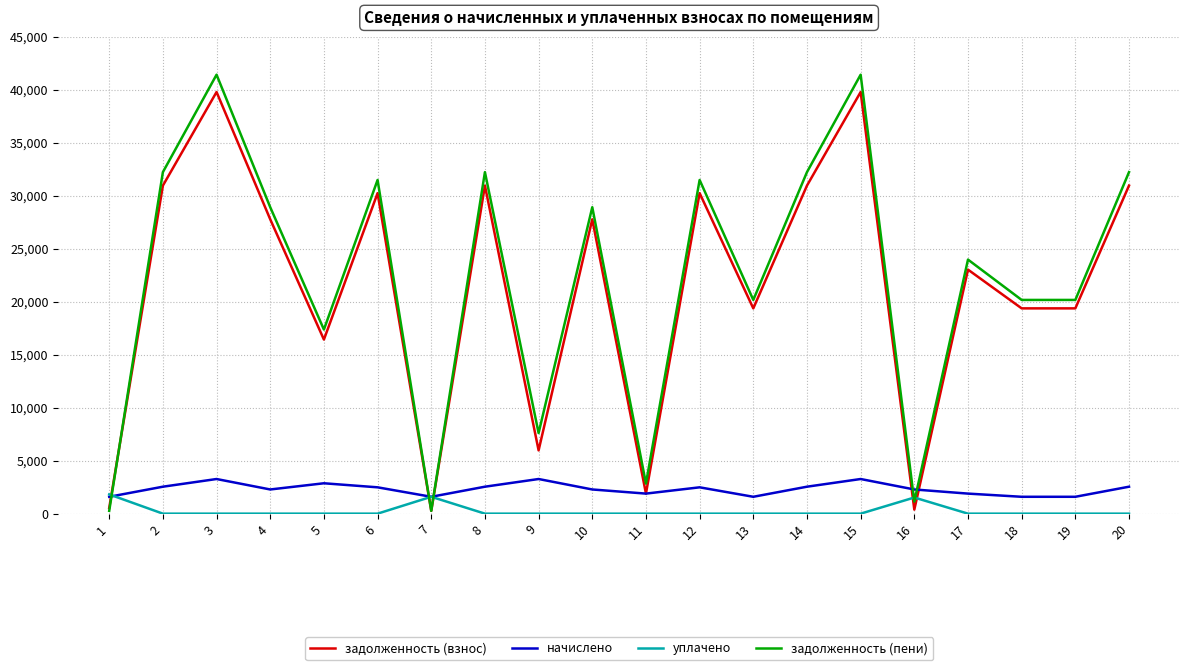

The value of задолженность (взнос) at 8 is 44187.5. True or false?

False